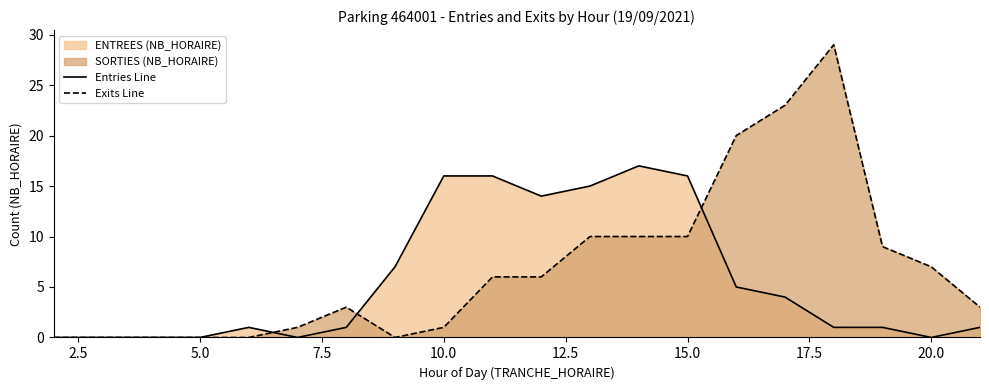

Rank the series by their maximum value, from lowest to highest.

Entries Line, Exits Line